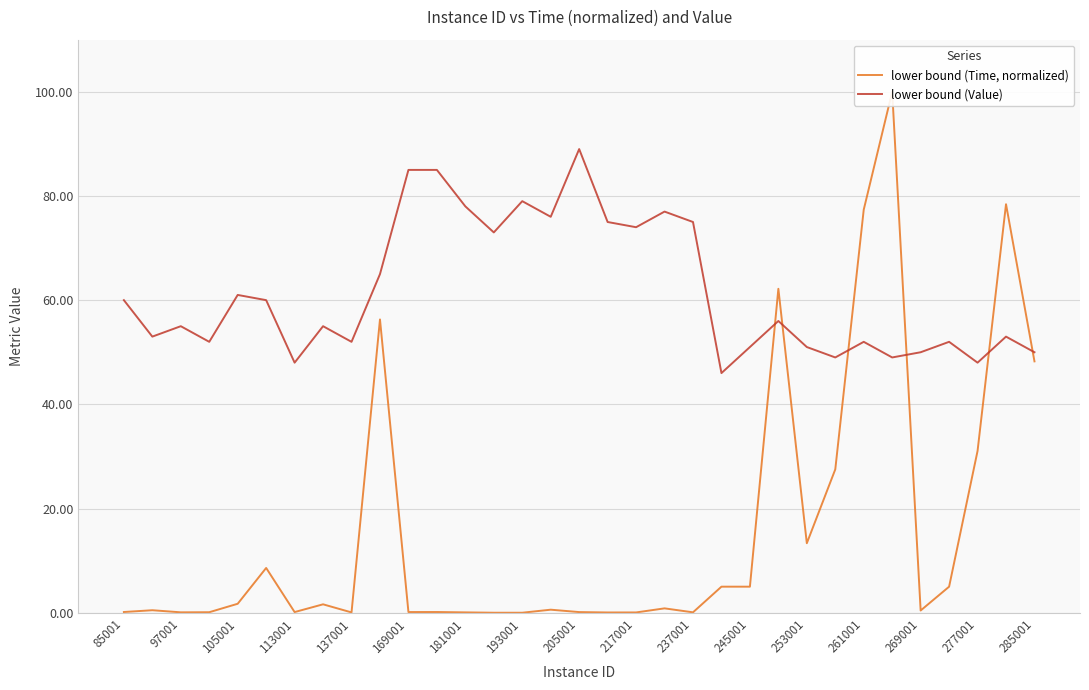

Does the chart display data point markers on the line(s)?

No